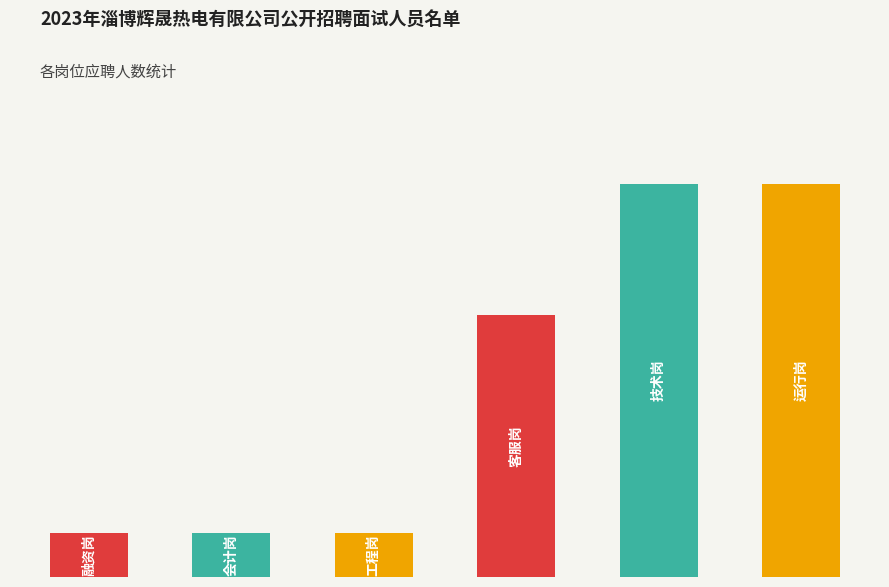

Are the bars horizontal?

No